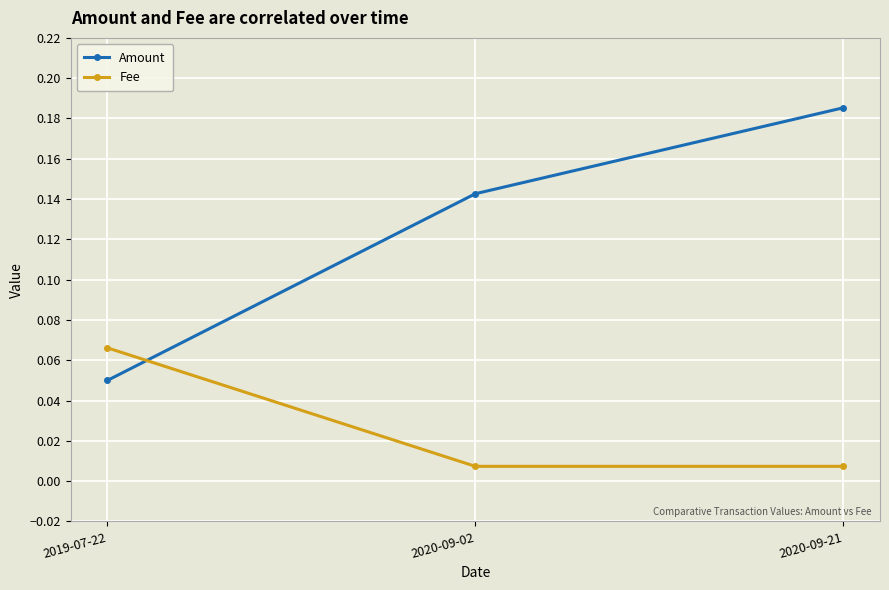

At which label is Amount closest to 0?

2019-07-22